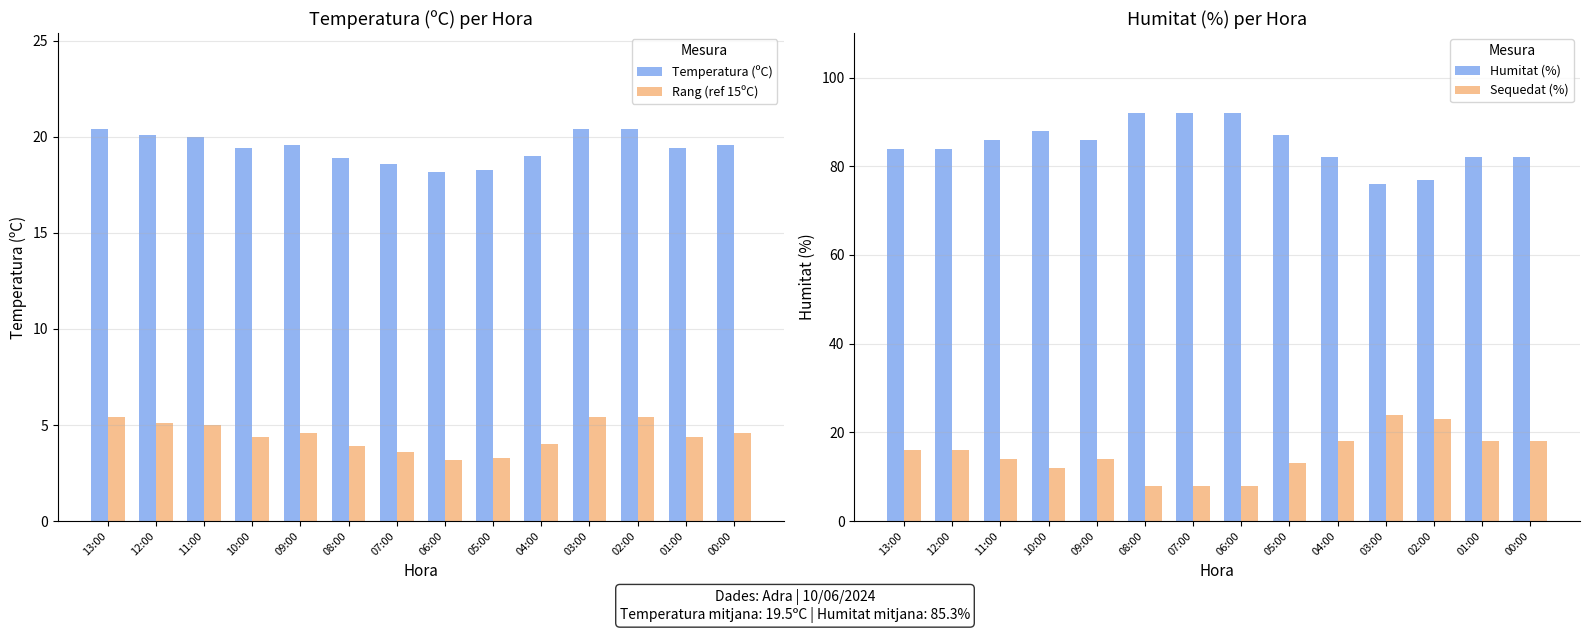

At 07:00, list the series in order from largest to smallest.

Humitat (%), Temperatura (ºC), Sequedat (%), Rang (ref 15ºC)